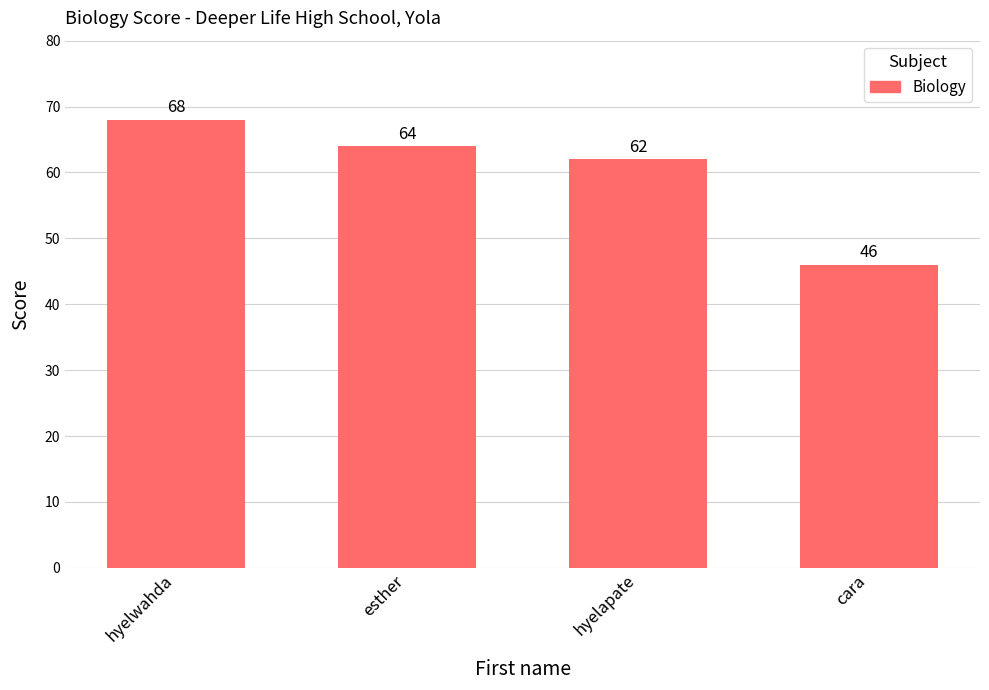

How many values are below 64?

2